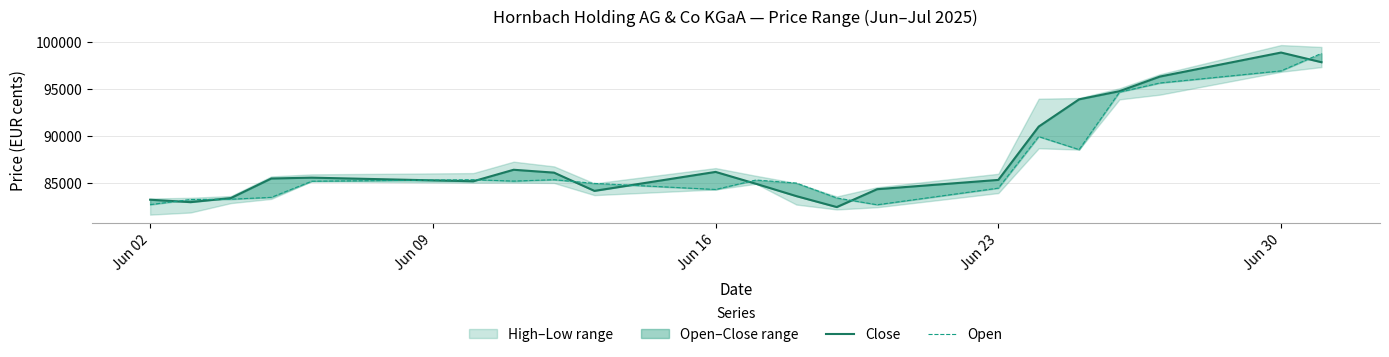

At how many categories does at least one series exceed 90454?

6